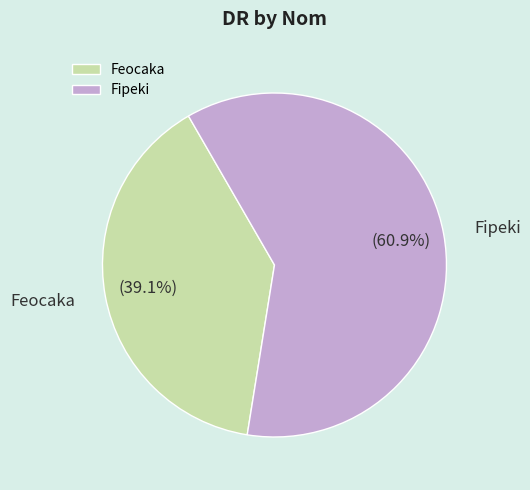

To the nearest percent, what is the difference between the largest and smallest slice percentages?

22%